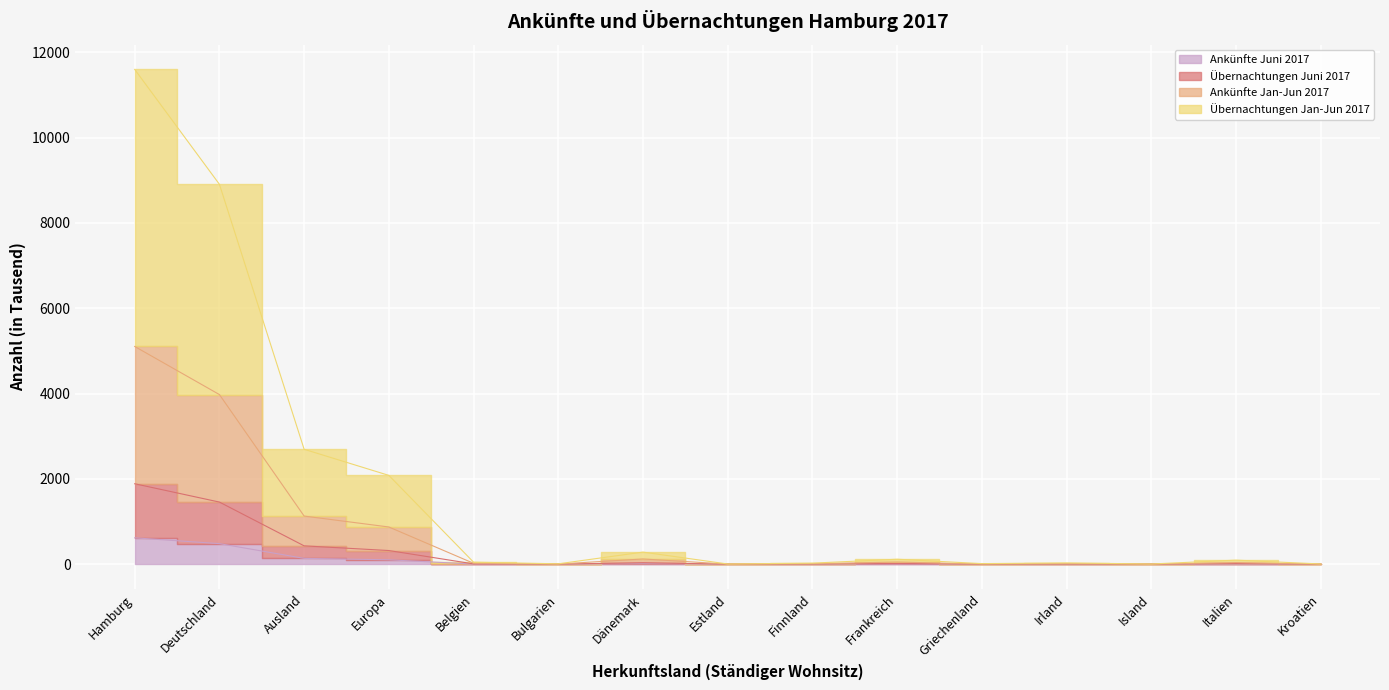

True or false: Ankünfte Juni 2017 and Ankünfte Jan-Jun 2017 intersect in this chart.

False